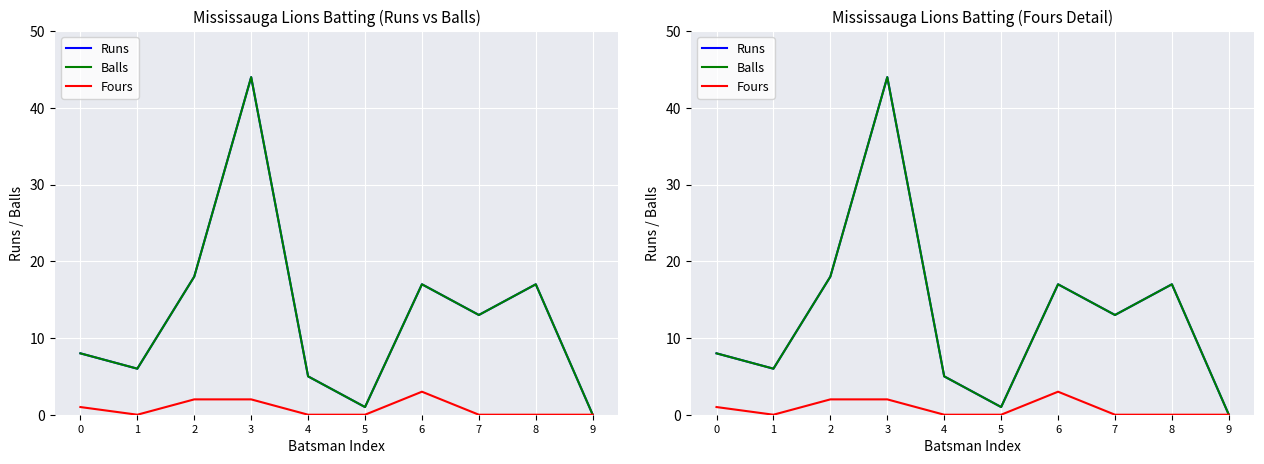

Which category has the highest value in the Fours series?

6